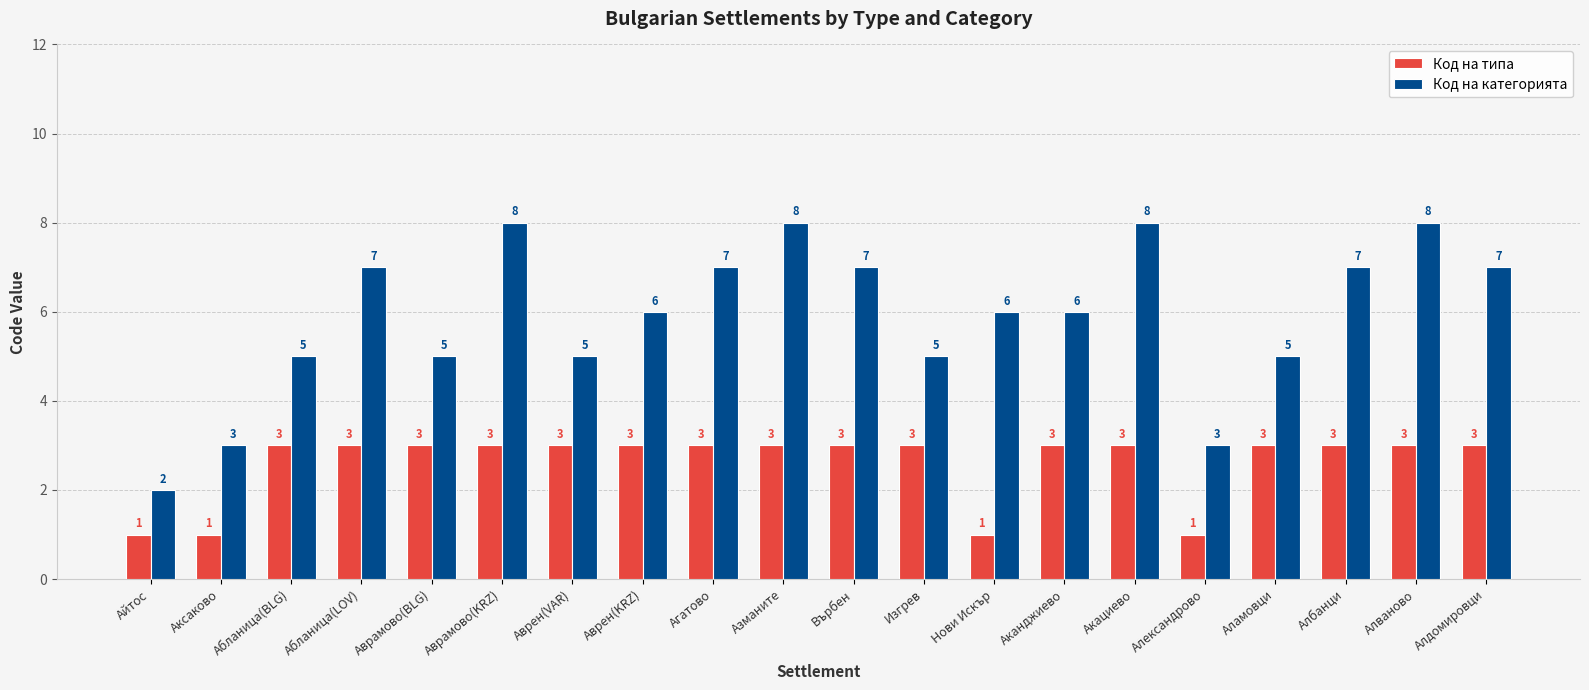

Rank the series by their average value, from lowest to highest.

Код на типа, Код на категорията